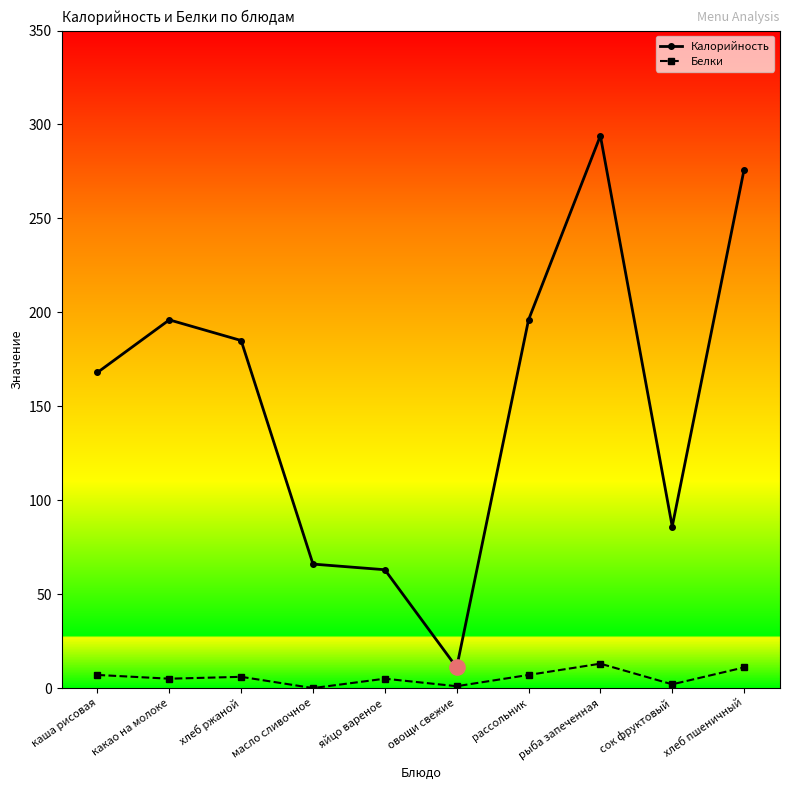

At which category is the sum across all series the highest?

рыба запеченная